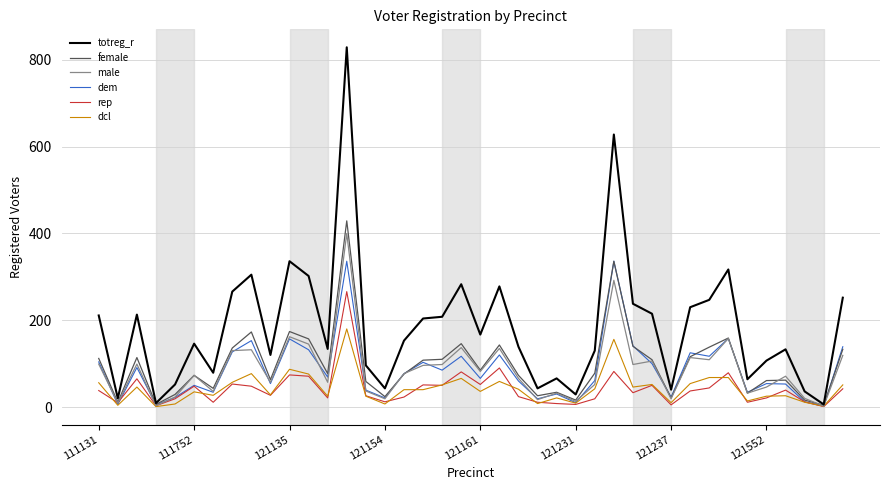

Which series has the widest spread of values?

totreg_r